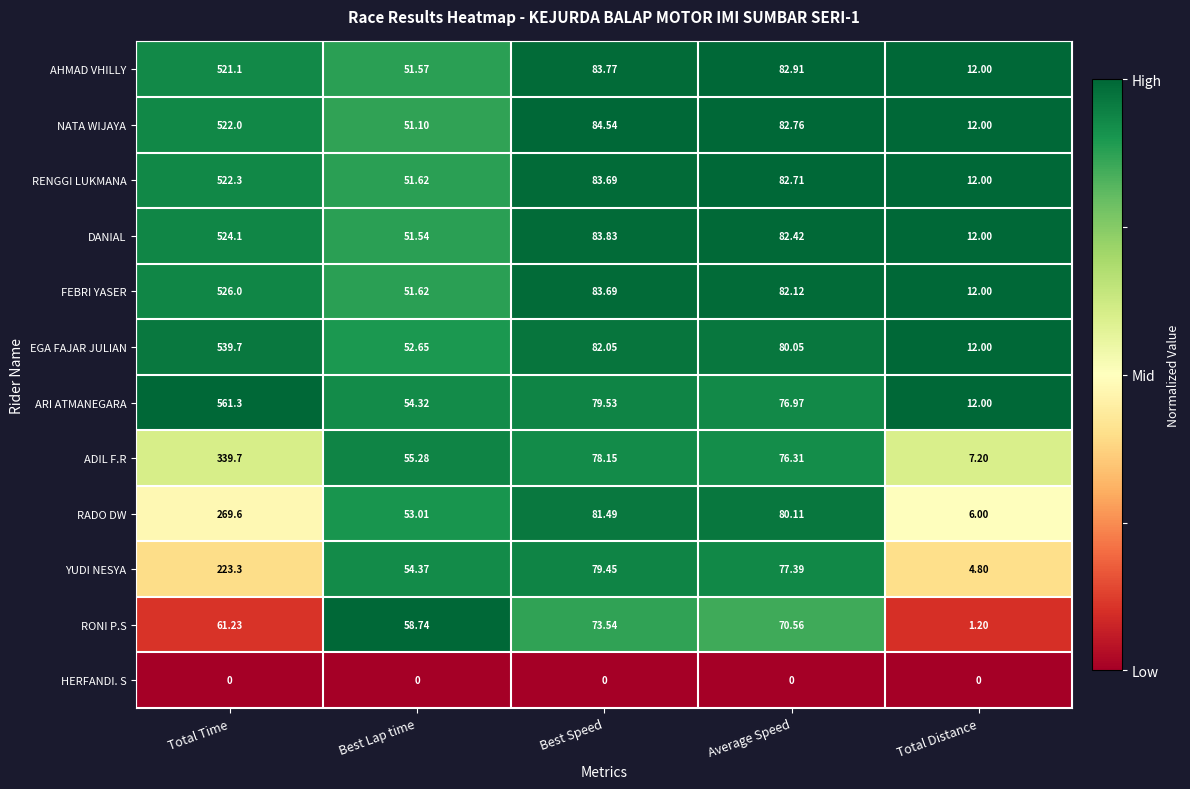

At which label does ADIL F.R reach its minimum?

Total Distance